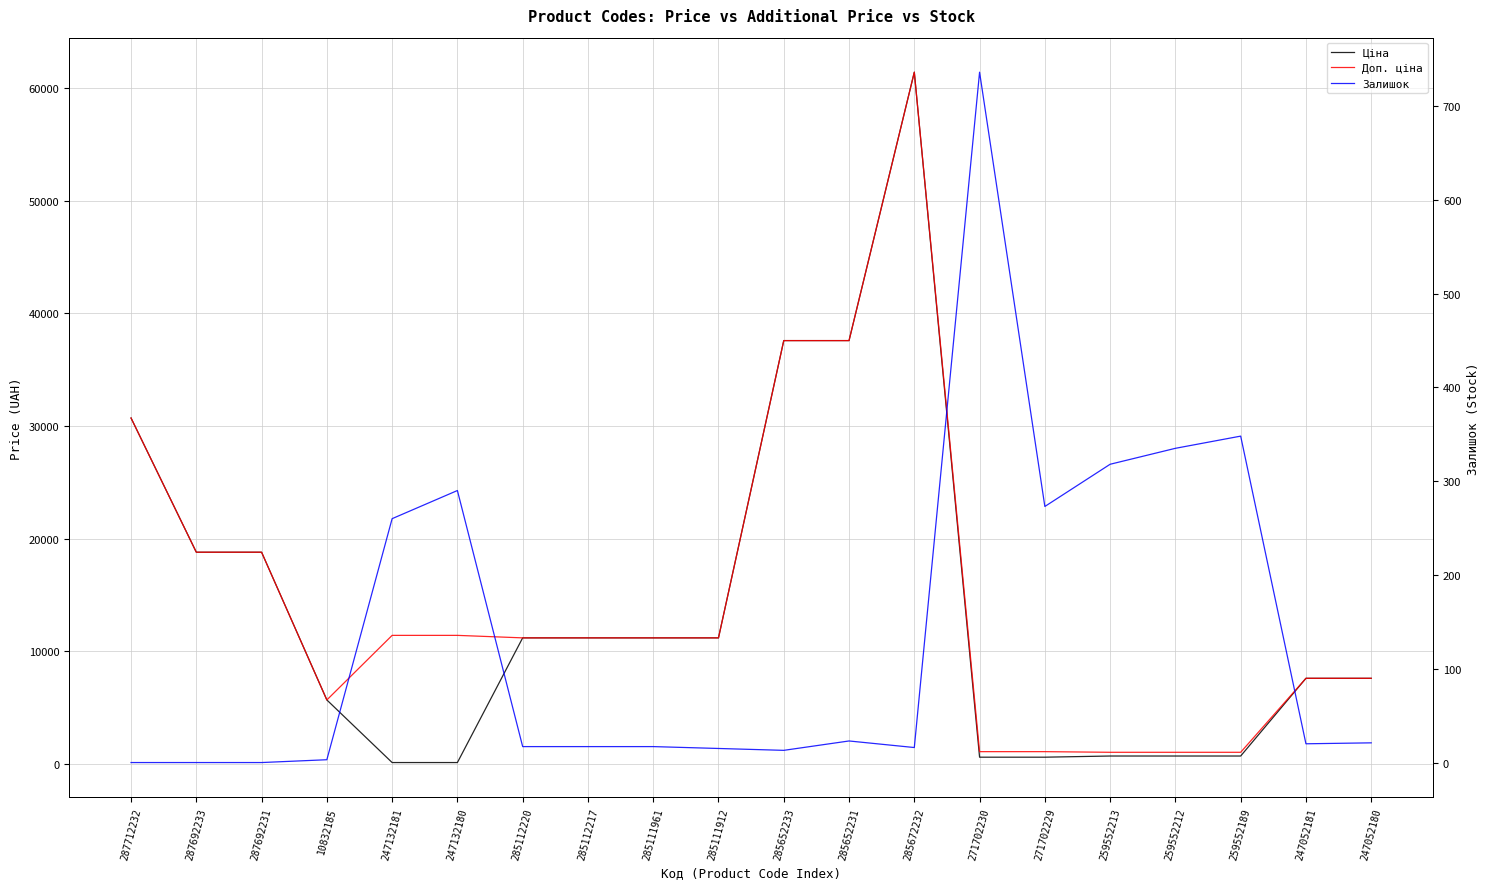

True or false: Залишок and Доп. ціна cross at least once.

False